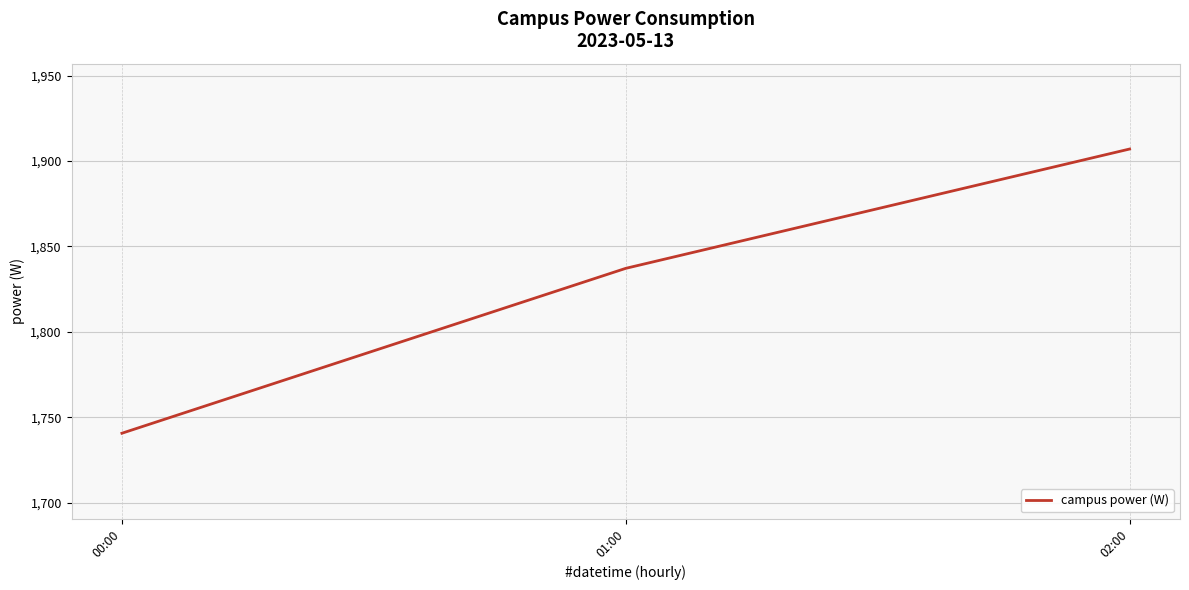

Is it true that the value at 01:00 is 1837.2?

True